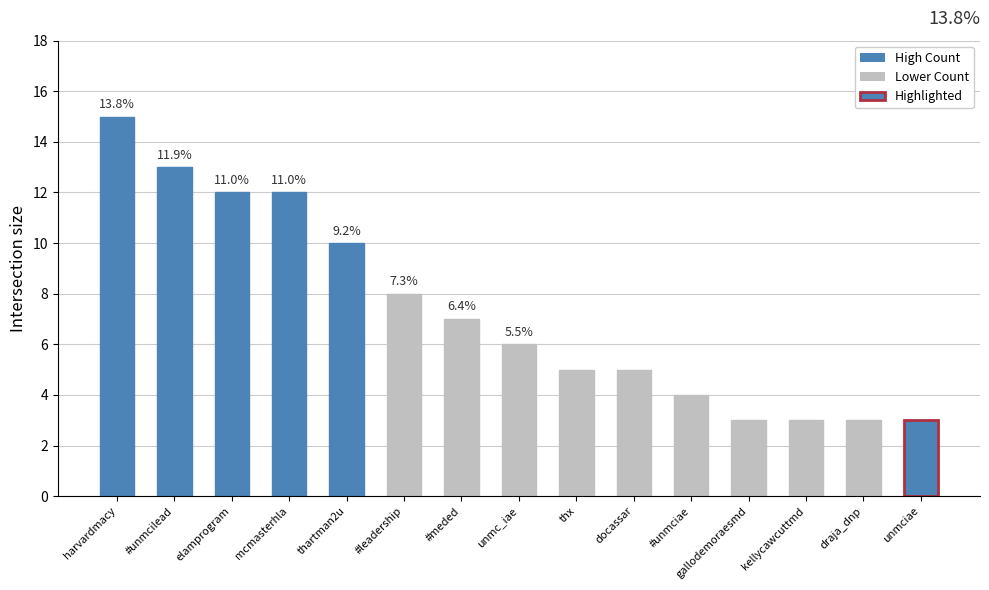

What is the label of the 3rd bar from the left?

elamprogram